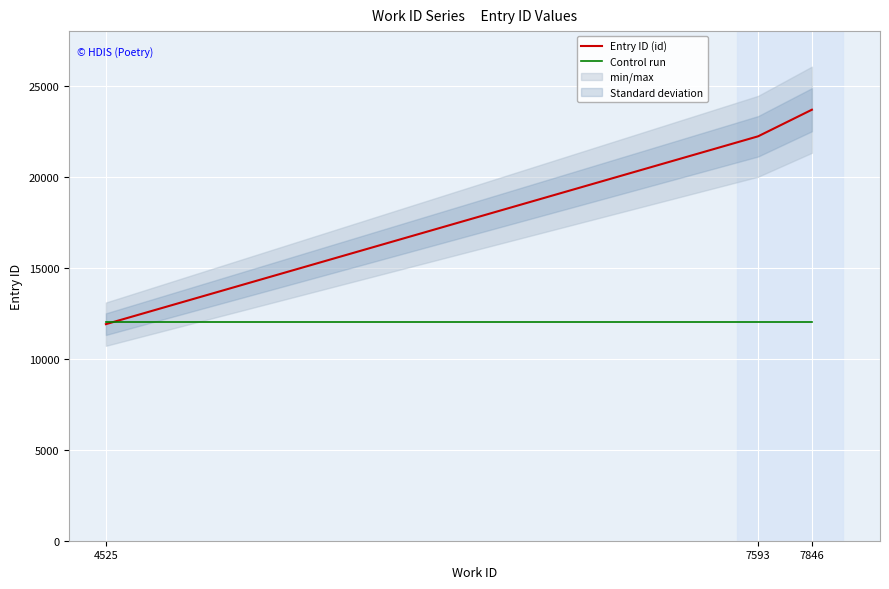

How many lines are shown in the chart?

2